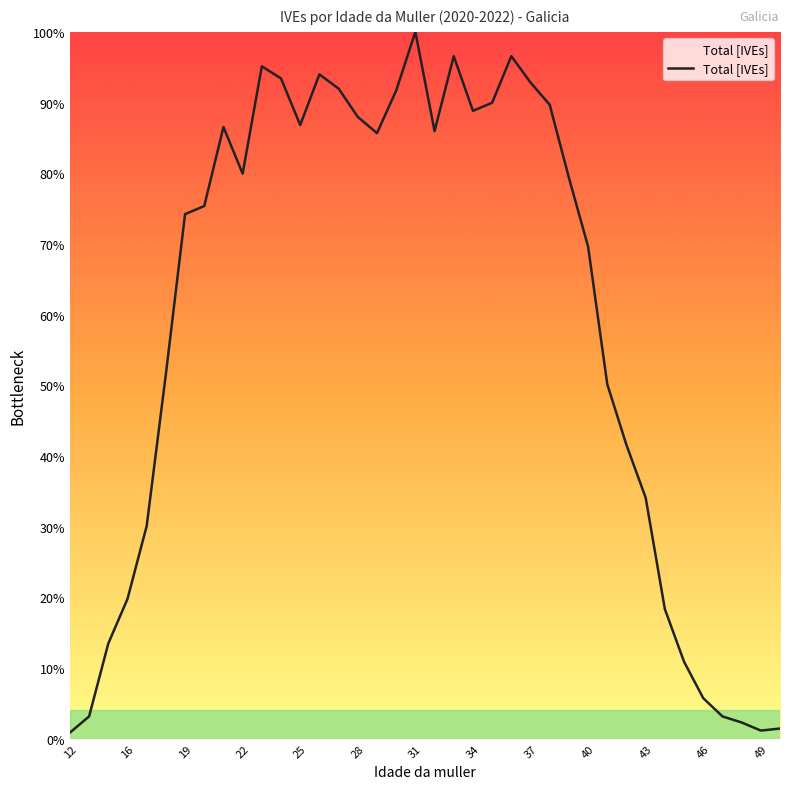

What is the difference between the maximum and minimum values?

99.1